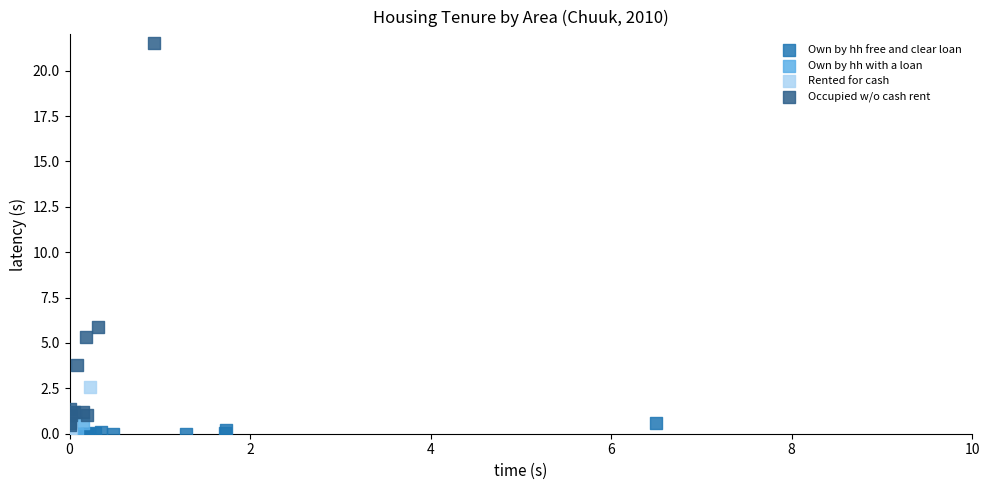

Which series contains the highest Y value?

Occupied w/o cash rent